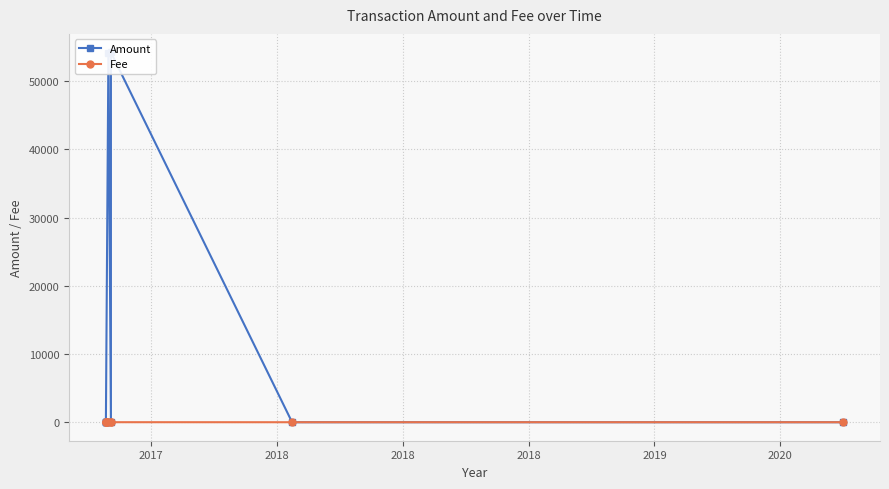

Rank the series by their maximum value, from lowest to highest.

Fee, Amount